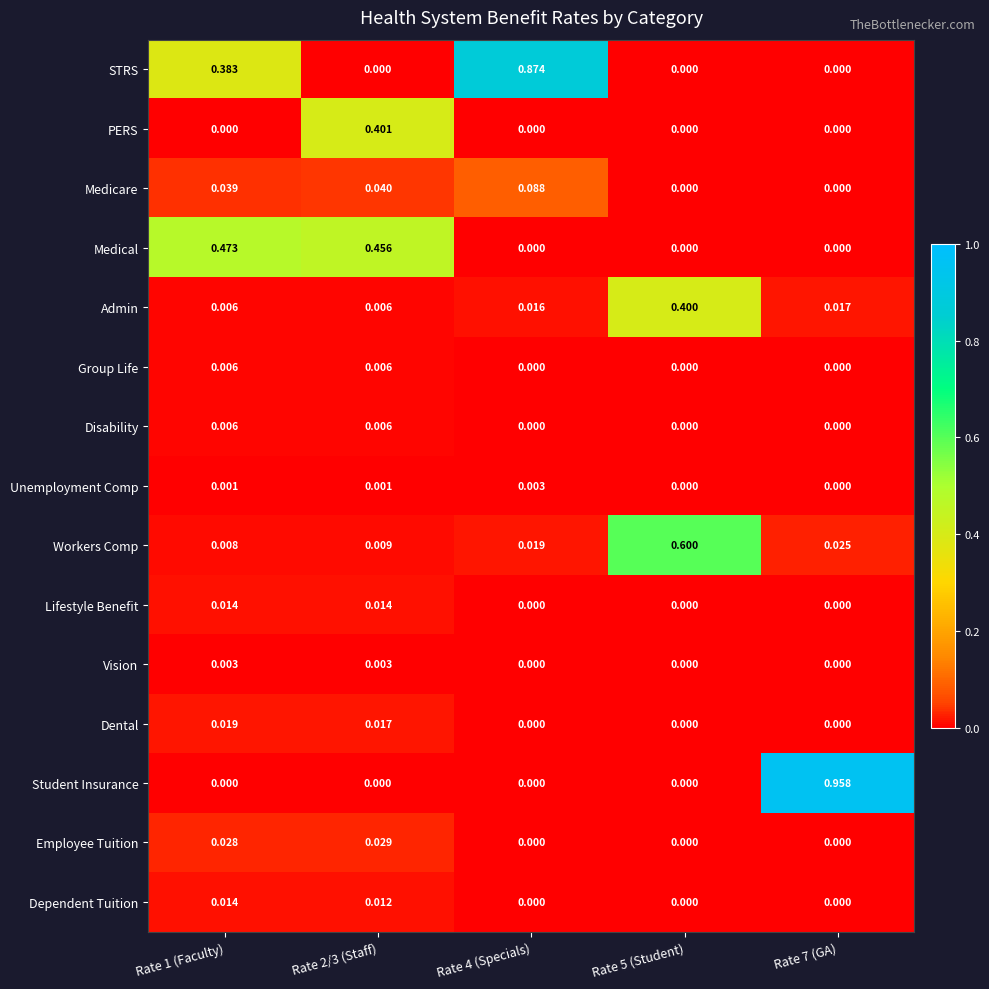

How many data points does each series have?

5